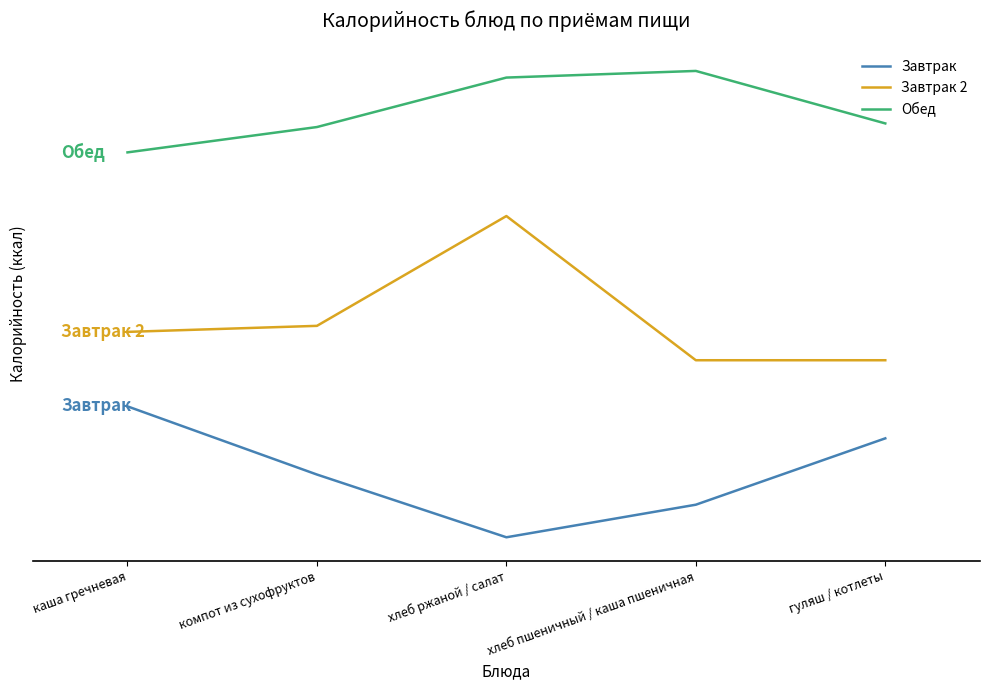

Does the chart have visible grid lines?

No